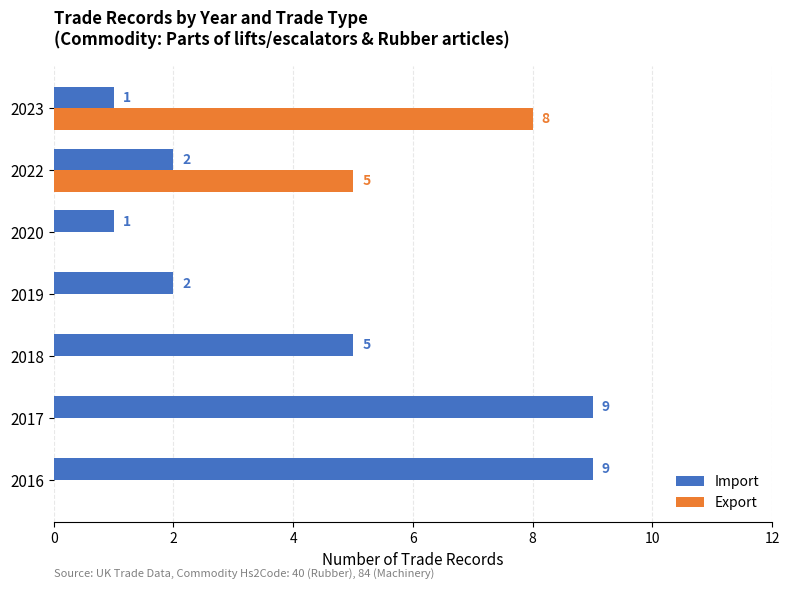

Which series changed the most between 2016 and 2022?

Import